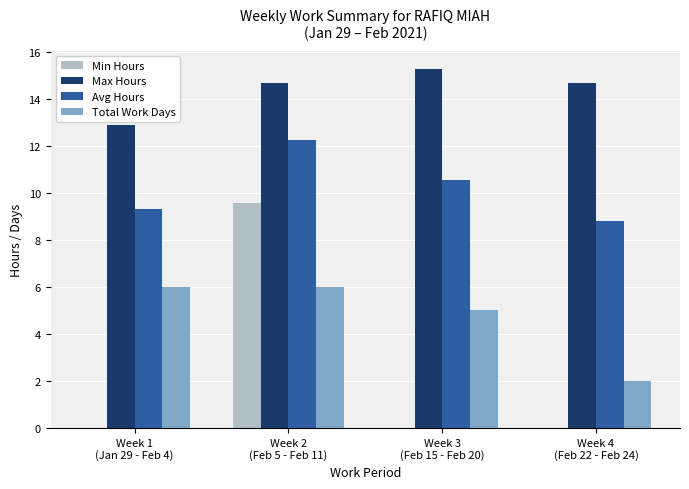

Count the number of data series in this chart.

4